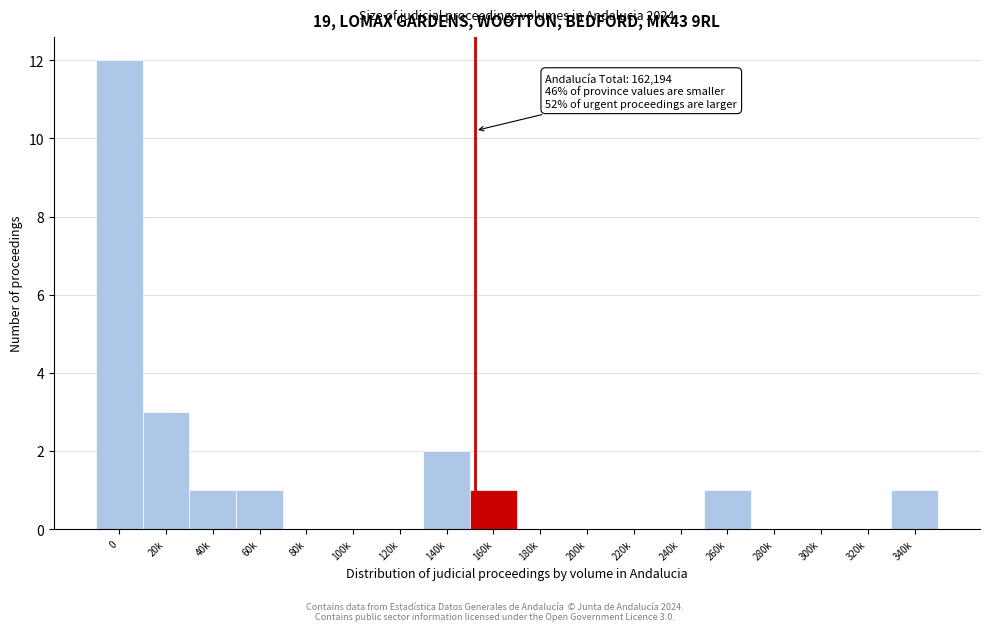

Which has a higher value, 240k or 20k?

20k